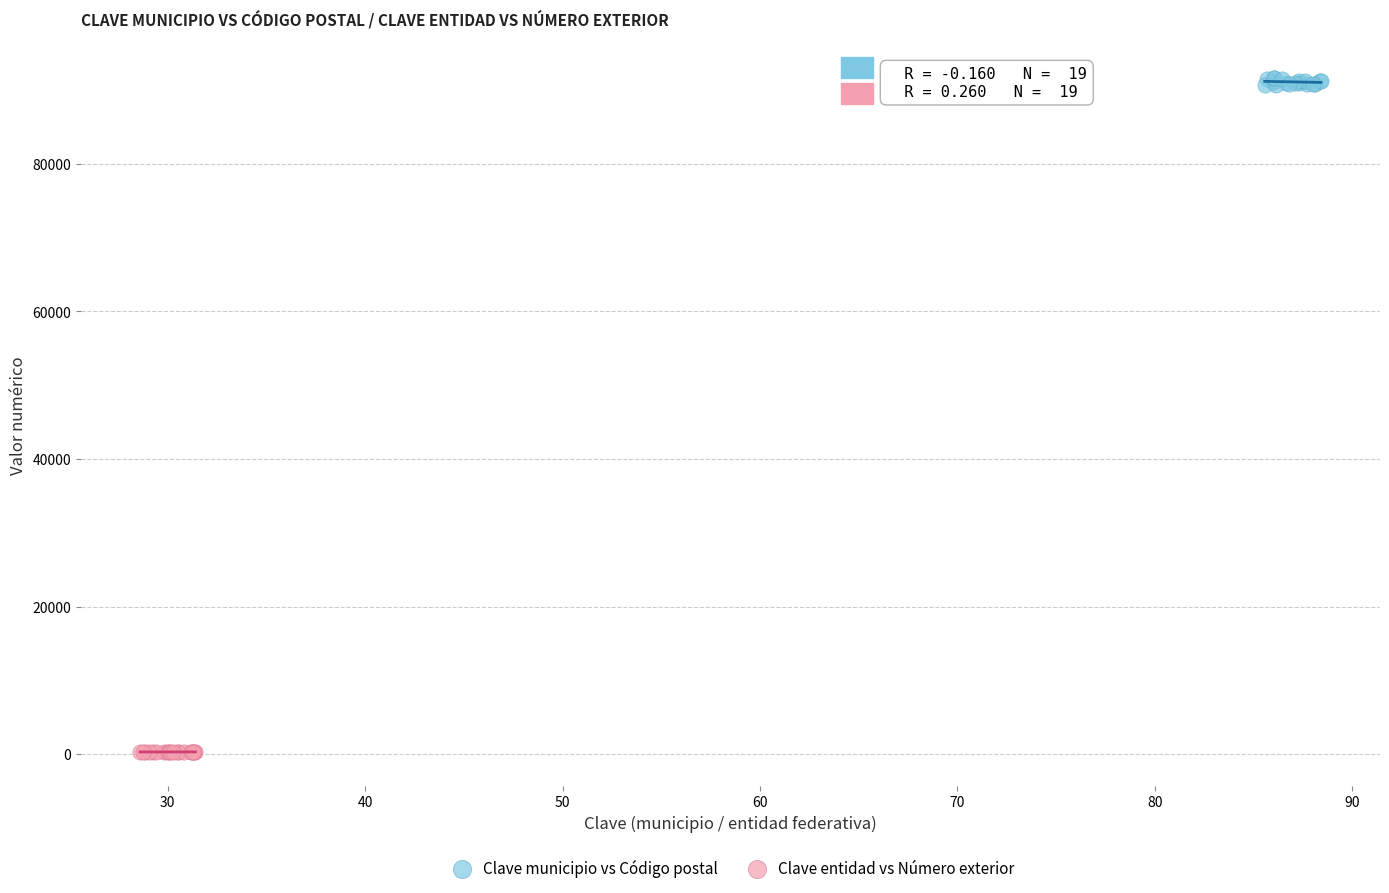

Which series has the widest spread of Y values?

Clave municipio vs Código postal